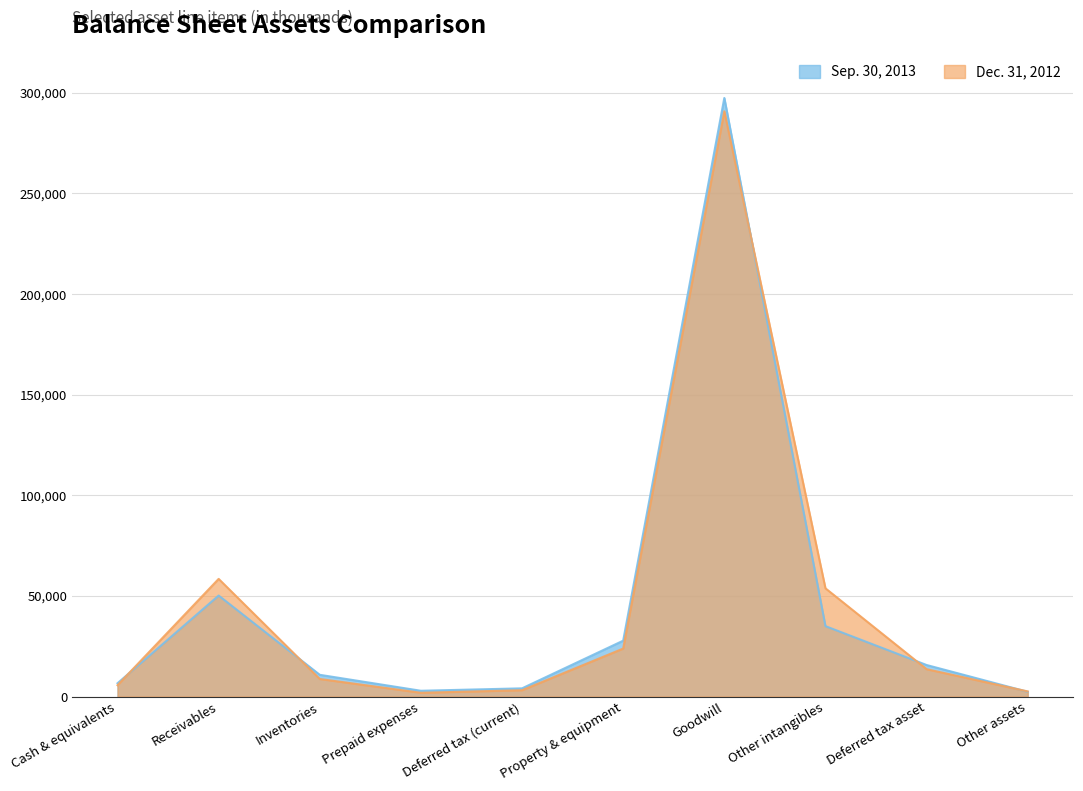

Which series has the largest range (max minus min)?

Sep. 30, 2013